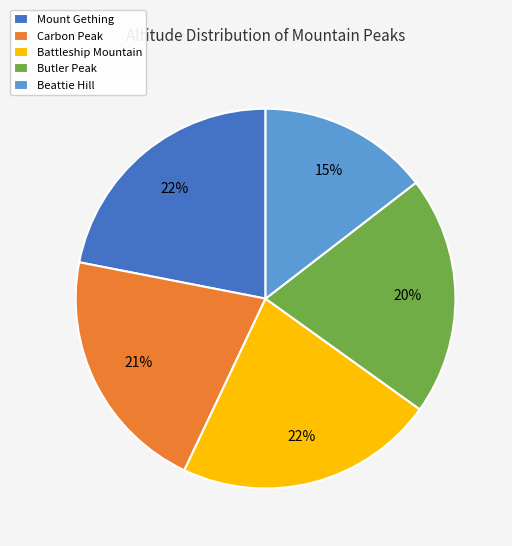

Count the number of slices in the pie.

5